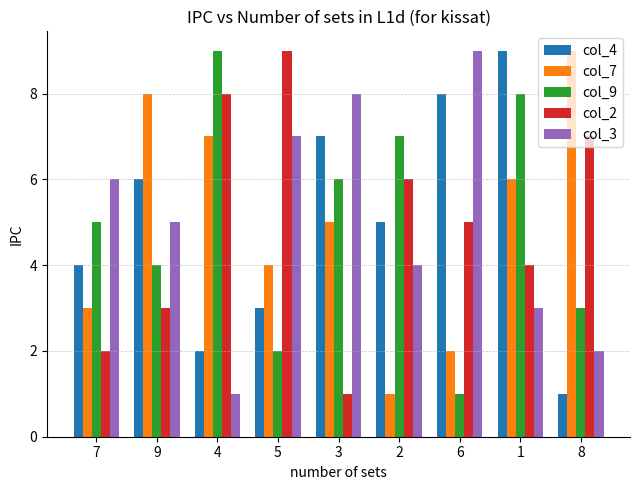

What is the difference between the maximum and second lowest values in the col_3 series?

7